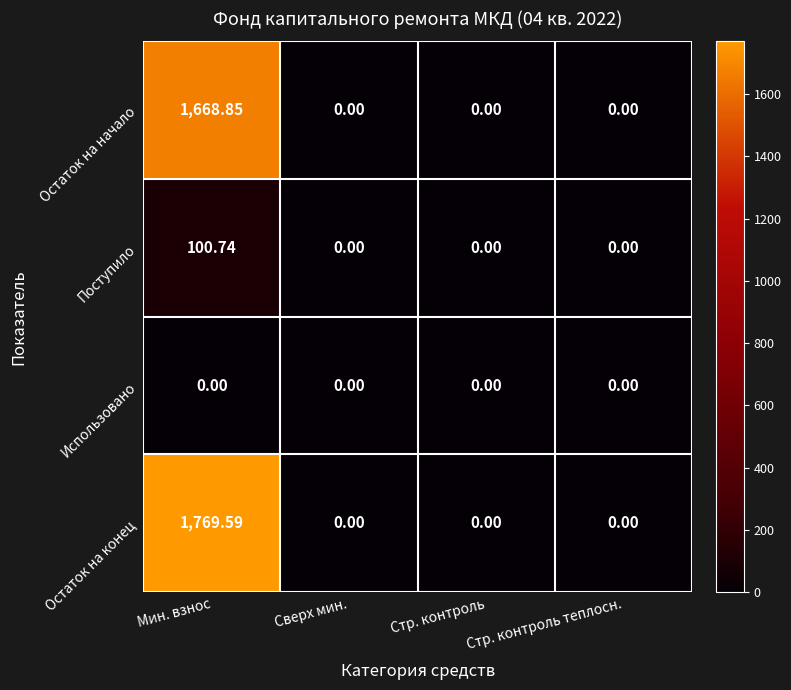

Which series has the largest total across all categories?

Остаток на конец